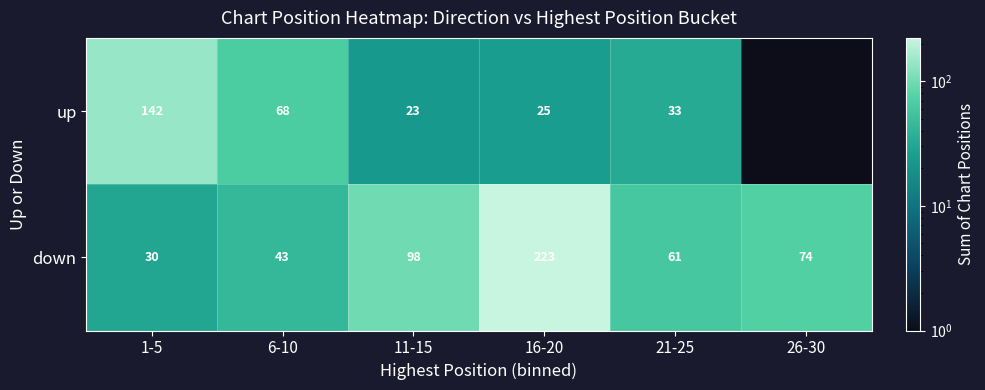

Is it true that down equals 29 at 26-30?

False